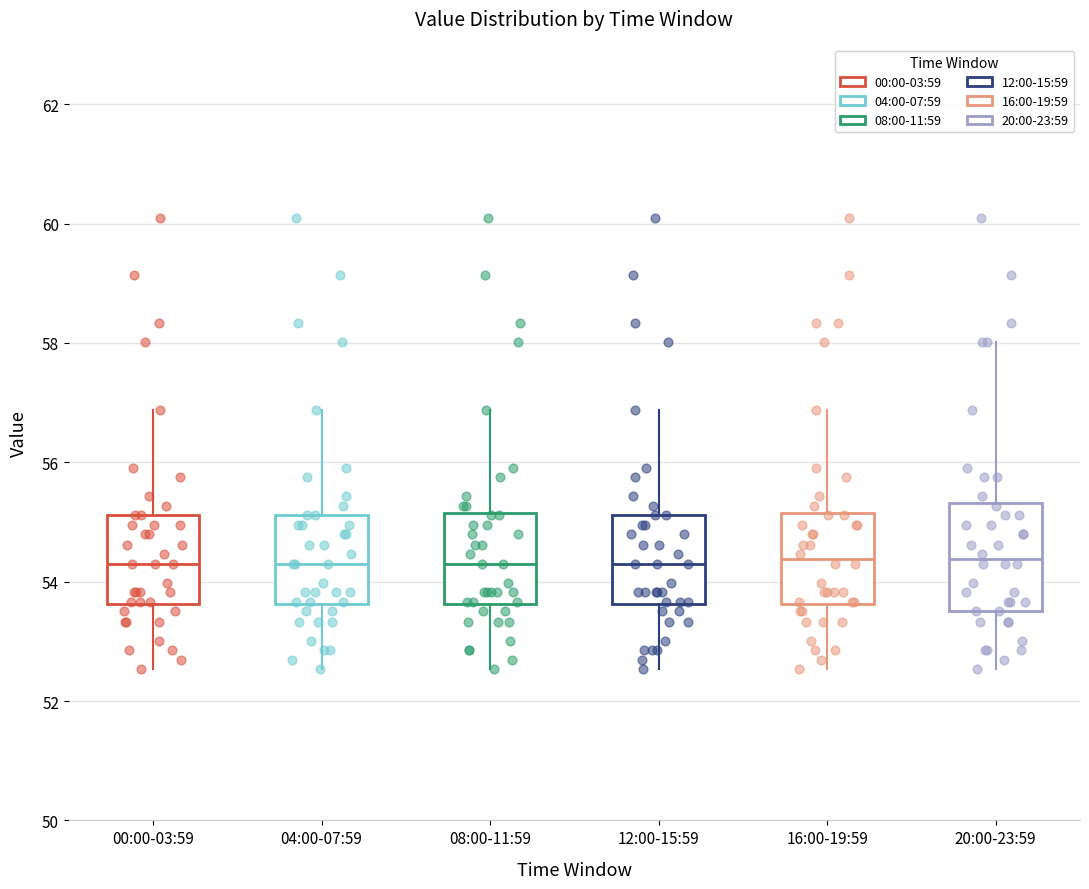

Reading left to right, transcribe this box plot: for each box, give where its median line is, the range the box spans, and where its two whiskers end, as read against the y-axis. The values are not printed on the chart, so give them approximately, as read against the axis.

00:00-03:59: median 54.4, box 53.6 to 55.2, whiskers 52.6 to 56.8
04:00-07:59: median 54.4, box 53.6 to 55.2, whiskers 52.6 to 56.8
08:00-11:59: median 54.4, box 53.6 to 55.2, whiskers 52.6 to 56.8
12:00-15:59: median 54.4, box 53.6 to 55.2, whiskers 52.6 to 56.8
16:00-19:59: median 54.4, box 53.6 to 55.2, whiskers 52.6 to 56.8
20:00-23:59: median 54.4, box 53.6 to 55.4, whiskers 52.6 to 58.0